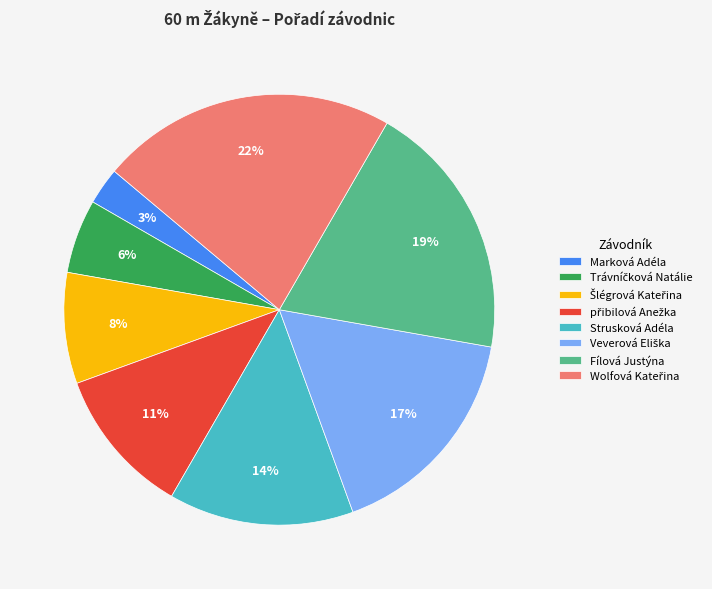

How many segments does this pie chart have?

8